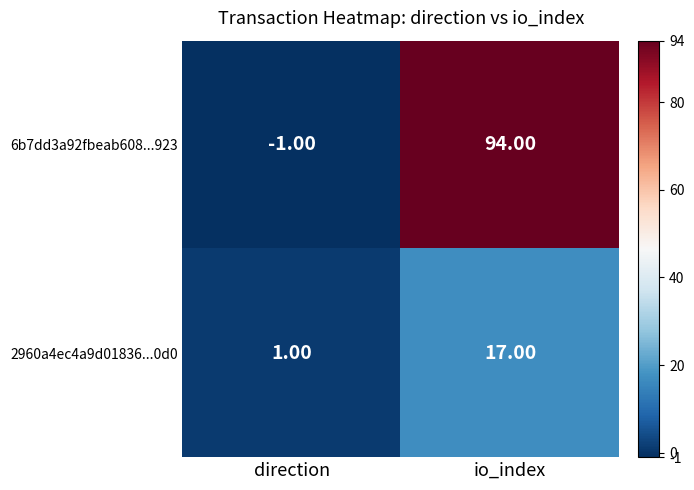

What is the difference between the maximum and minimum values in the 6b7dd3a92fbeab608...923 series?

95